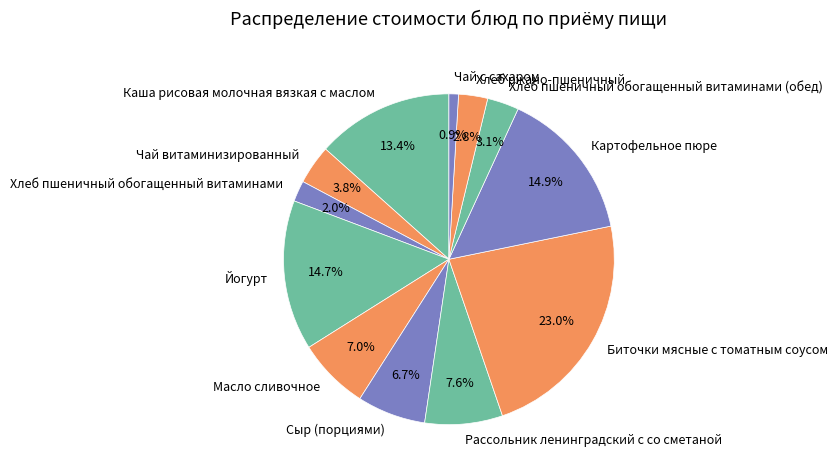

Does Чай витаминизированный represent more than half of the total?

No